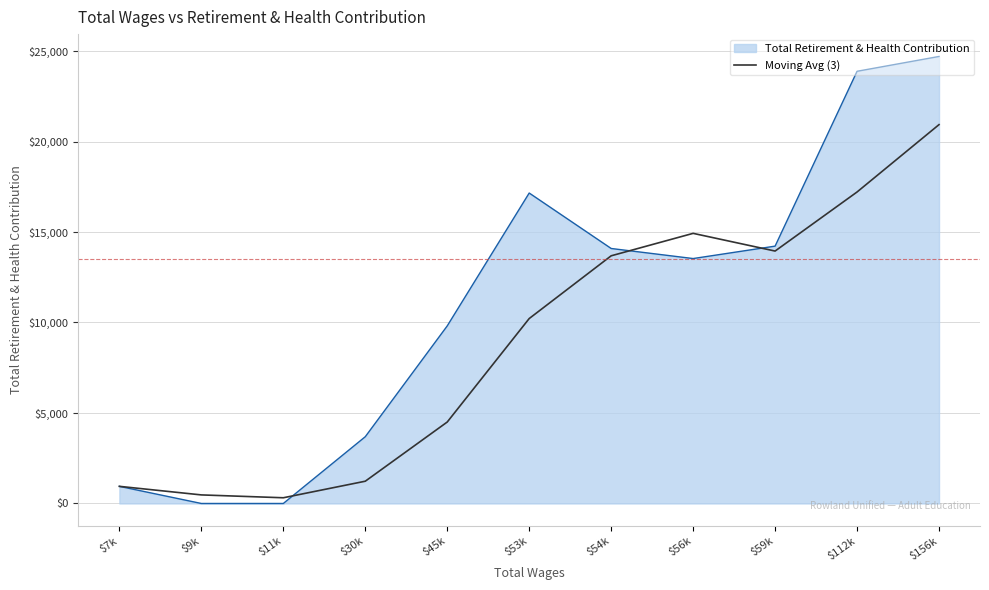

Which series has the largest range (max minus min)?

Total Retirement & Health Contribution